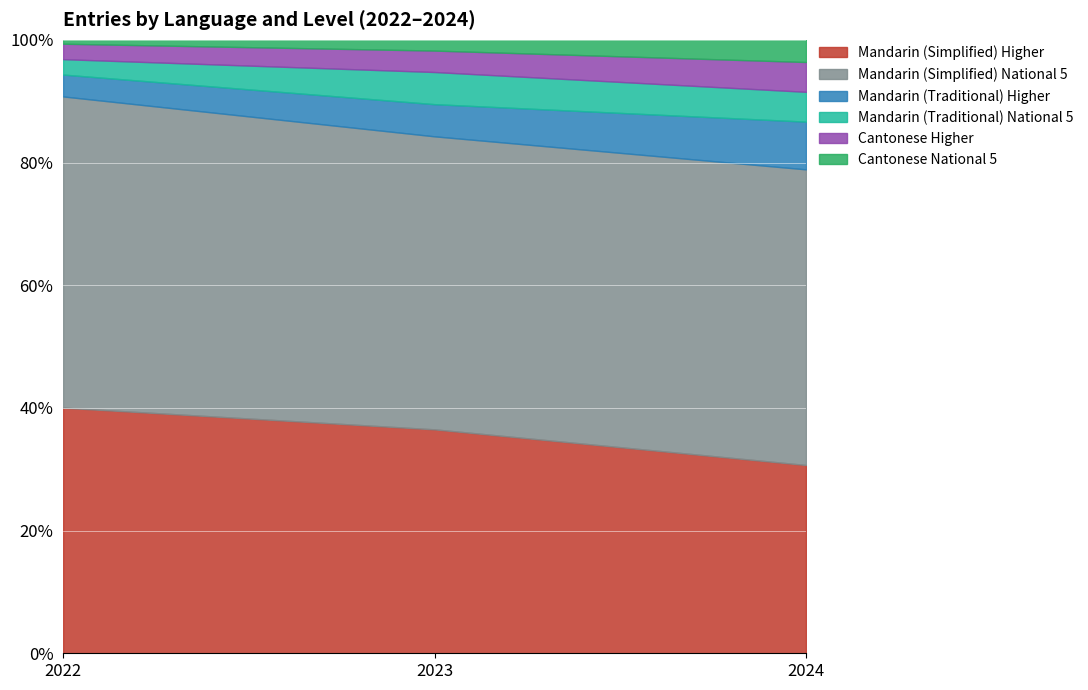

What is the total value across all series at 2024?

100.0